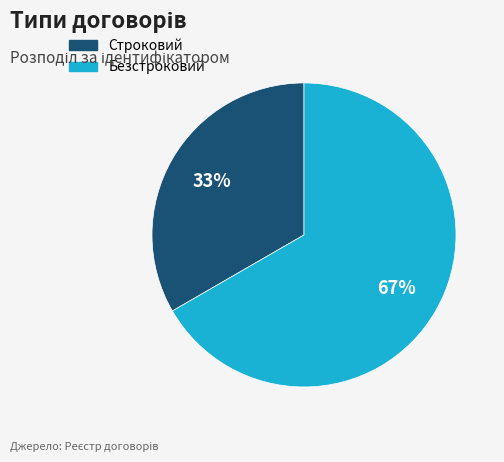

Which has a higher value, Строковий or Безстроковий?

Безстроковий